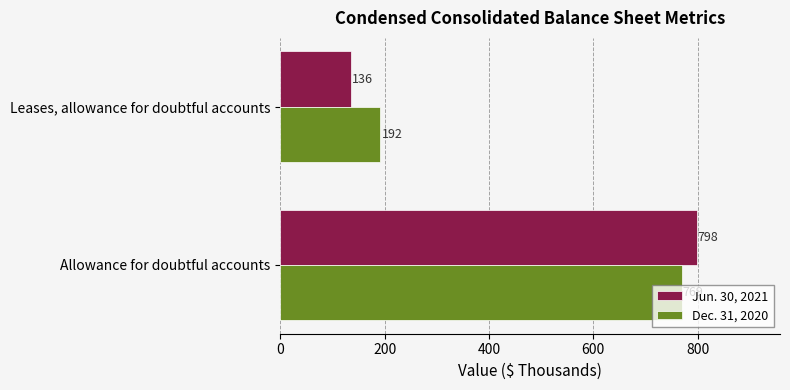

Which series has the widest spread of values?

Jun. 30, 2021